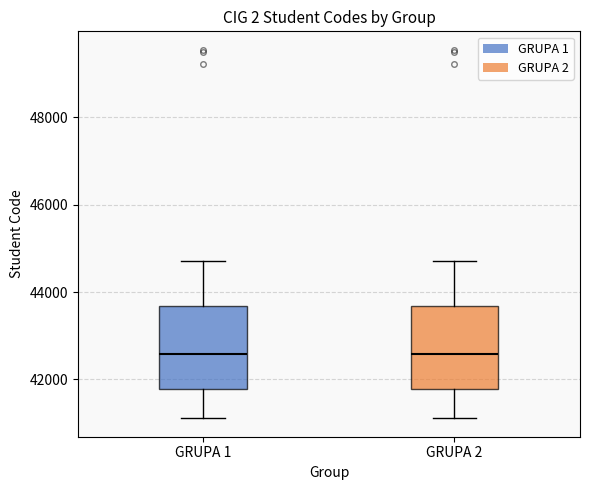

Where is the lower edge of the box for GRUPA 2 on the y-axis? The values are not printed on the chart, so give them approximately, as read against the axis.

41800